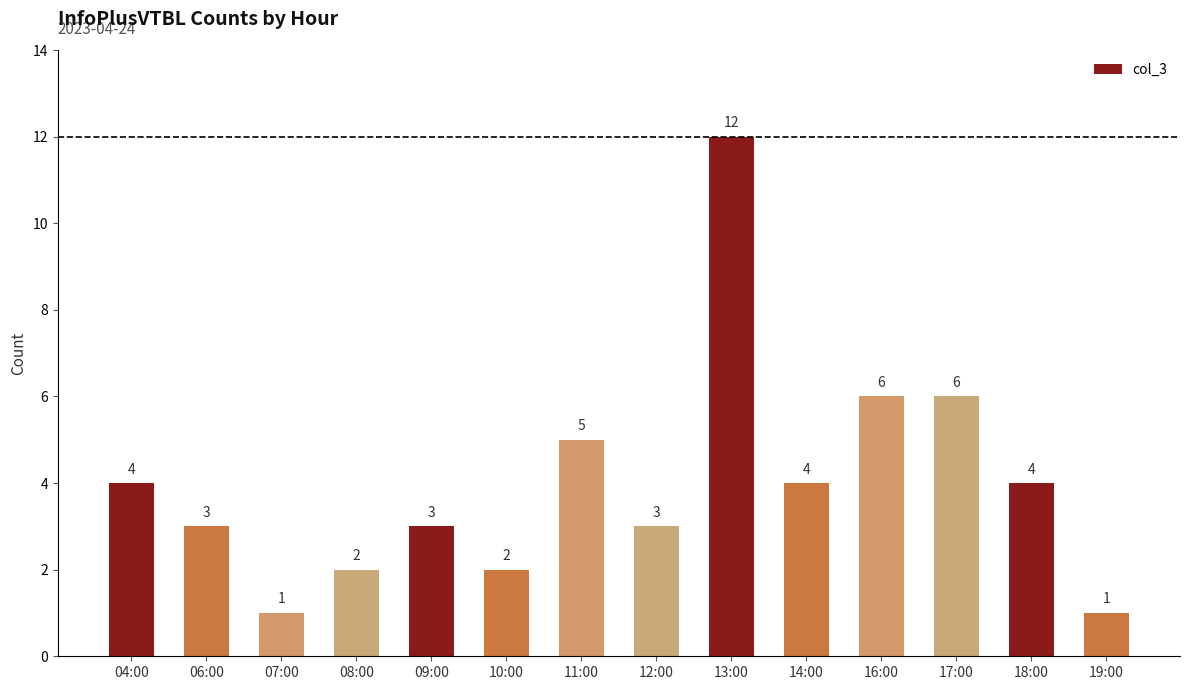

What value does the data have at 18:00, to the nearest 5?

5